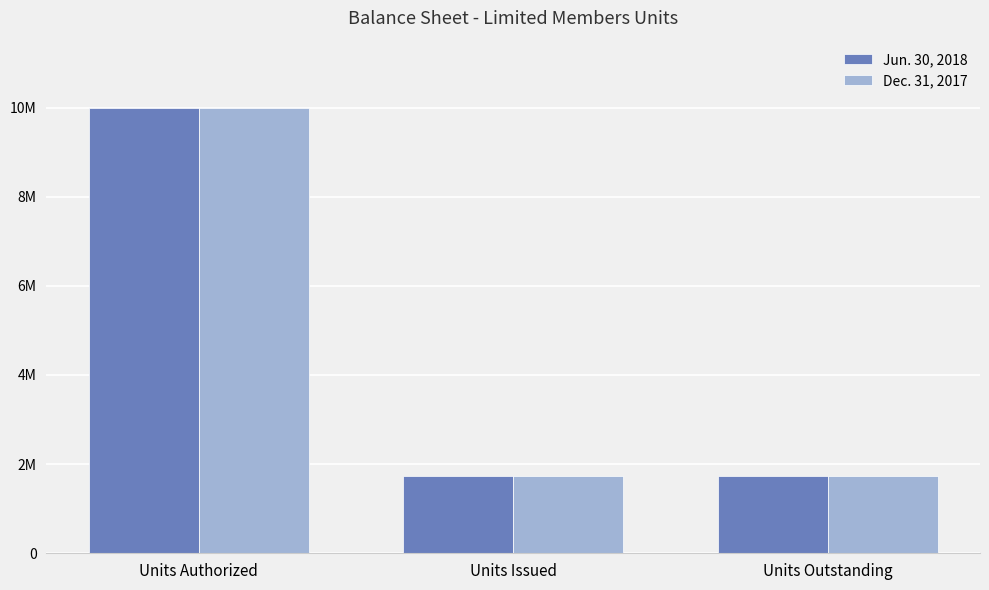

Are the bars grouped side by side (vs. stacked)?

Yes